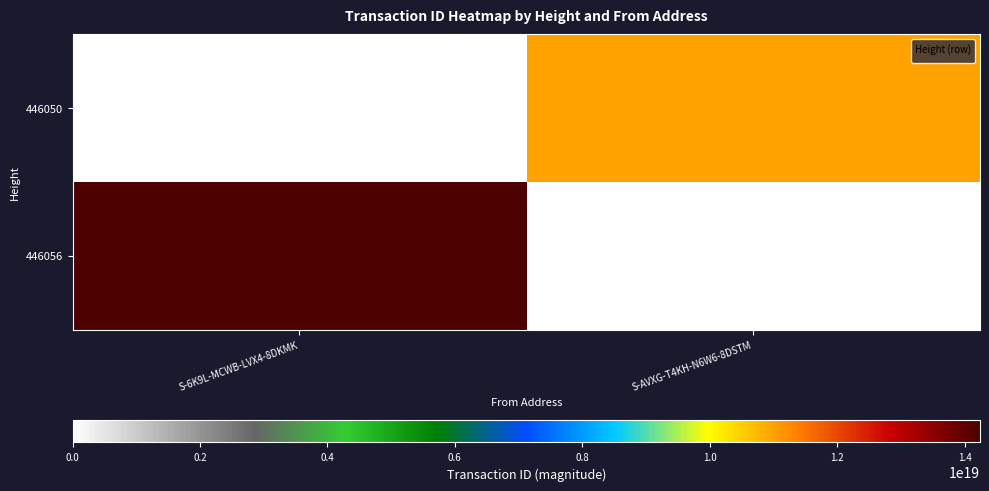

What is the greatest value displayed?

10995784173933283328